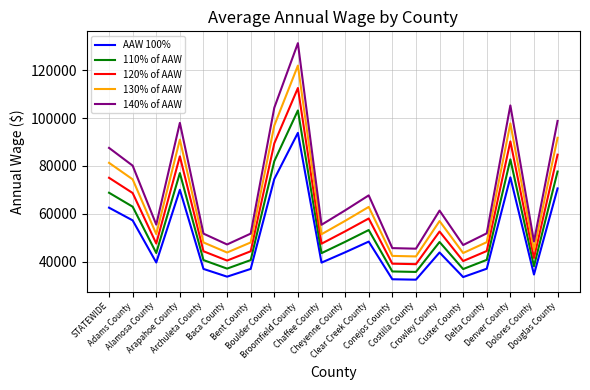

True or false: 140% of AAW and 120% of AAW cross at least once.

False